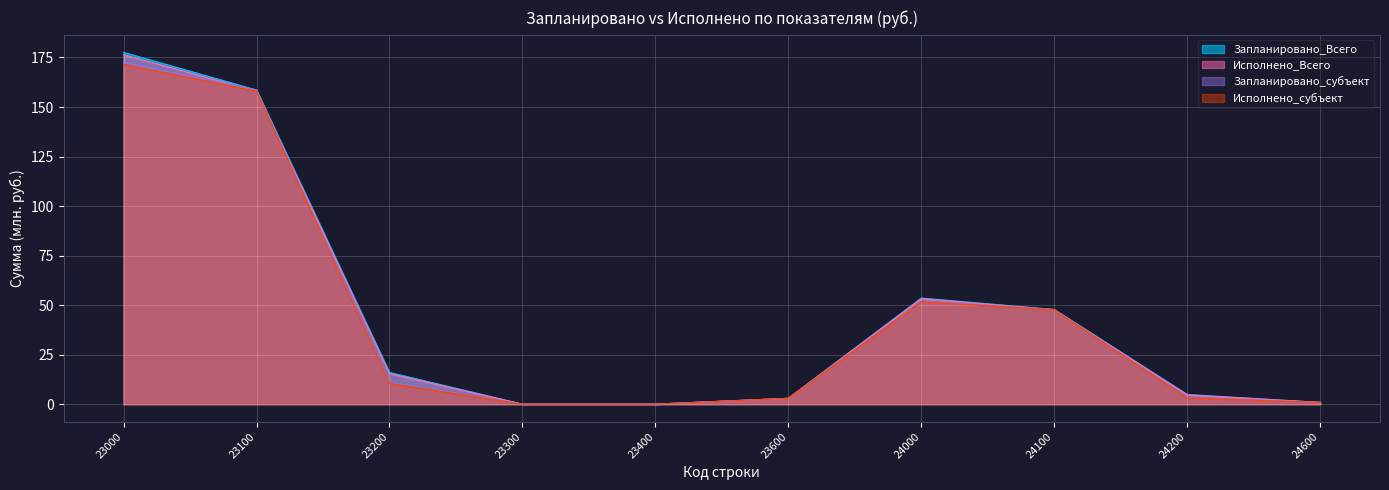

Reading right to left, transcribe all the data shown in this chart.

Запланировано_Всего: 0.9	4.9	47.8	53.6	2.9	0.0	0.0	16.0	158.6	177.6
Исполнено_Всего: 0.9	4.7	47.7	53.2	2.9	0.0	0.0	15.4	158.0	176.4
Запланировано_субъект: 0.9	3.3	47.8	52.0	2.9	0.0	0.0	11.0	158.6	172.6
Исполнено_субъект: 0.9	3.1	47.7	51.7	2.9	0.0	0.0	10.5	158.0	171.4